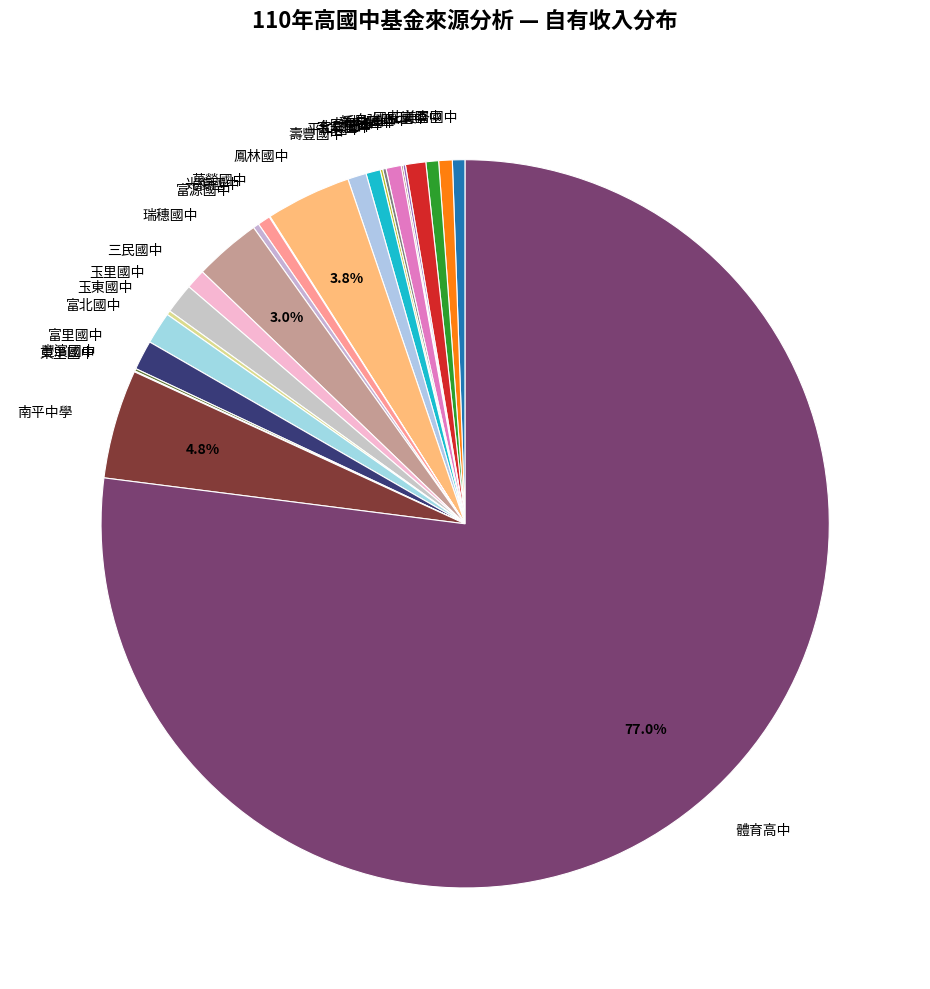

Which has a higher value, 體育高中 or 富里國中?

體育高中